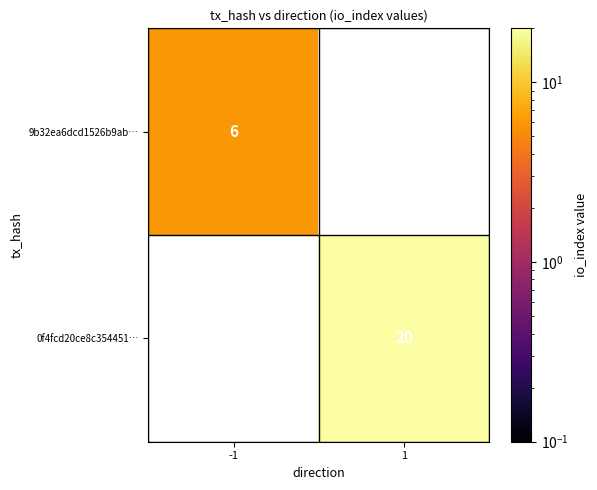

Count the number of categories in the chart.

2